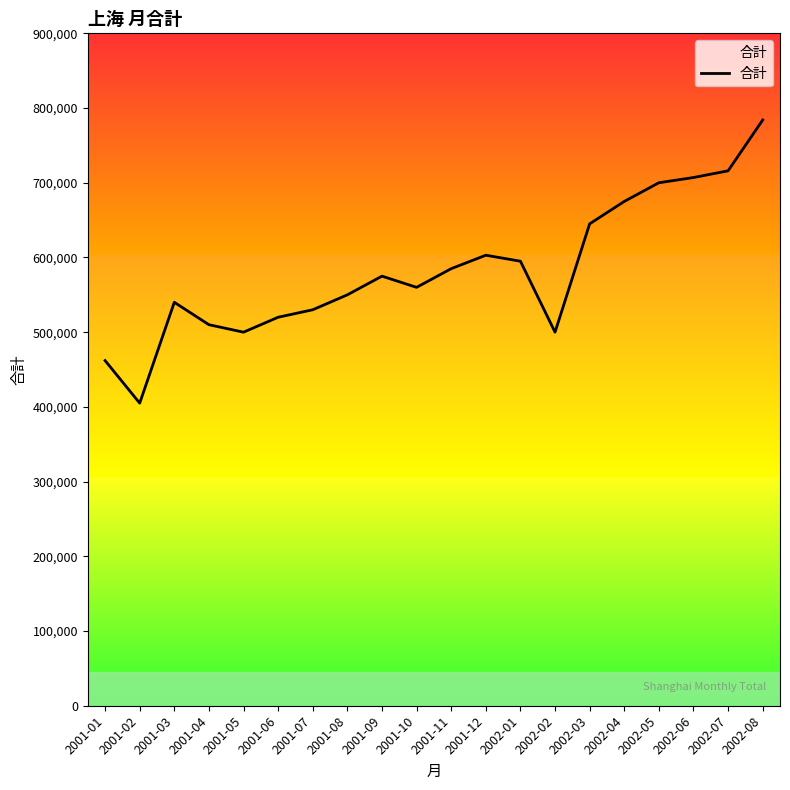

What is the approximate value at 2001-05, to the nearest 100?

500000